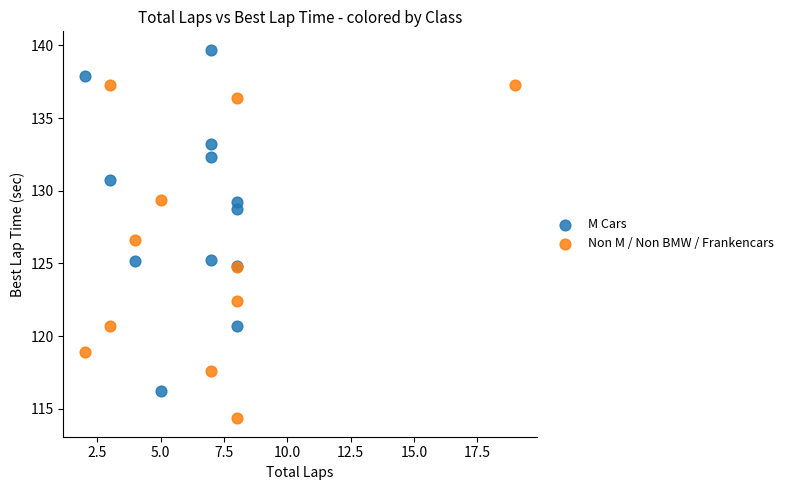

Which series reaches the minimum Y coordinate?

Non M / Non BMW / Frankencars